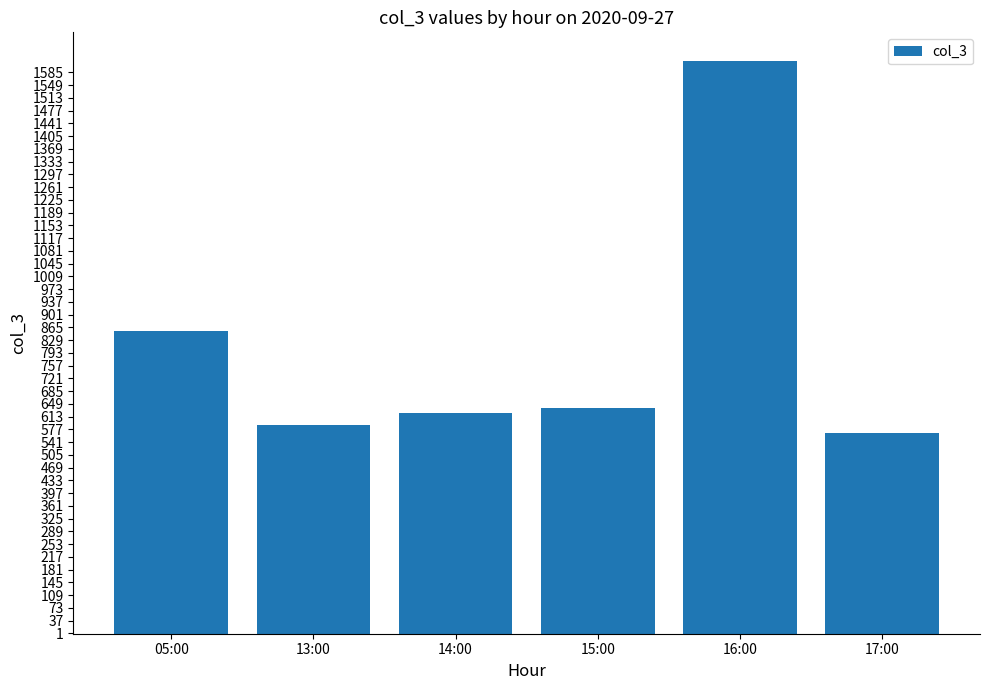

List the labels in order of value, largest first.

16:00, 05:00, 15:00, 14:00, 13:00, 17:00